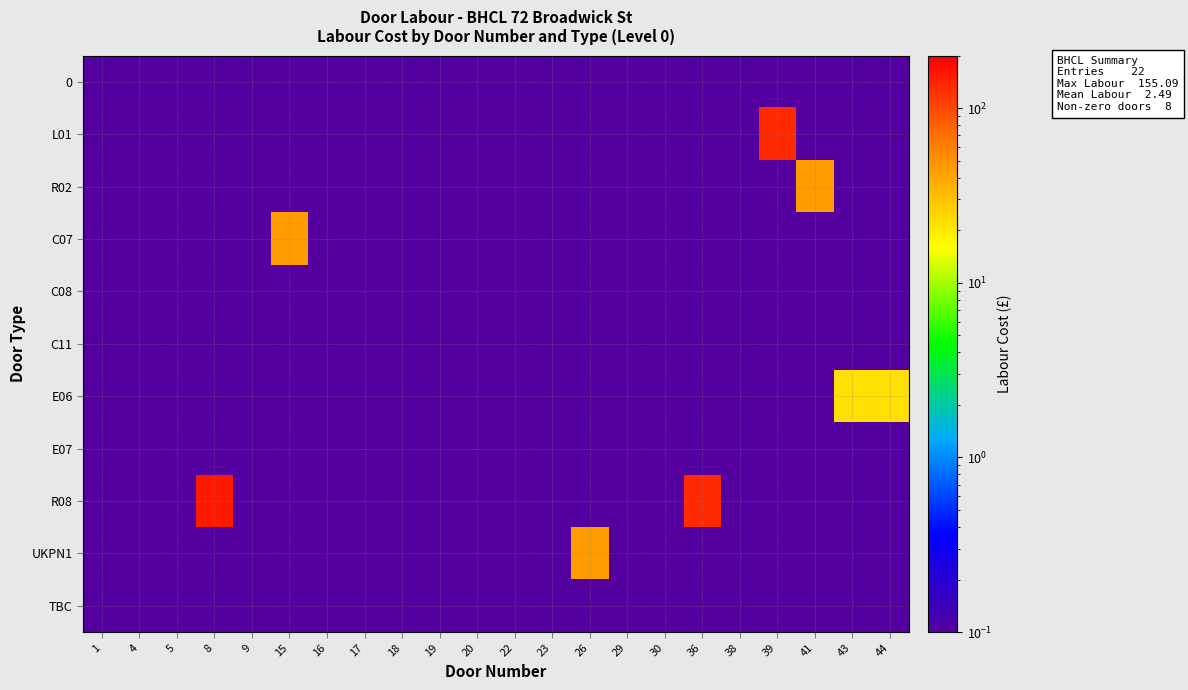

Which series has the largest total across all categories?

R08